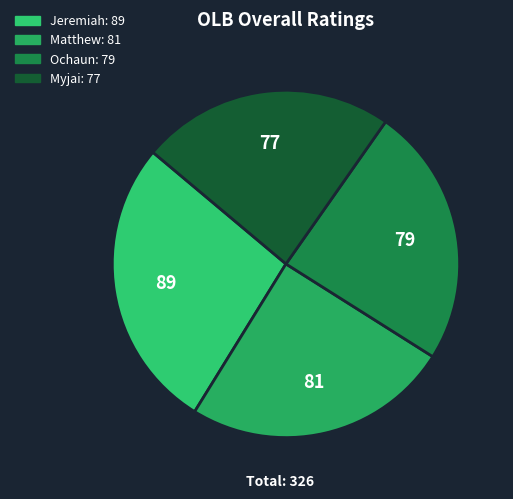

Combined, what portion of the pie is Jeremiah and Matthew?

52.1%